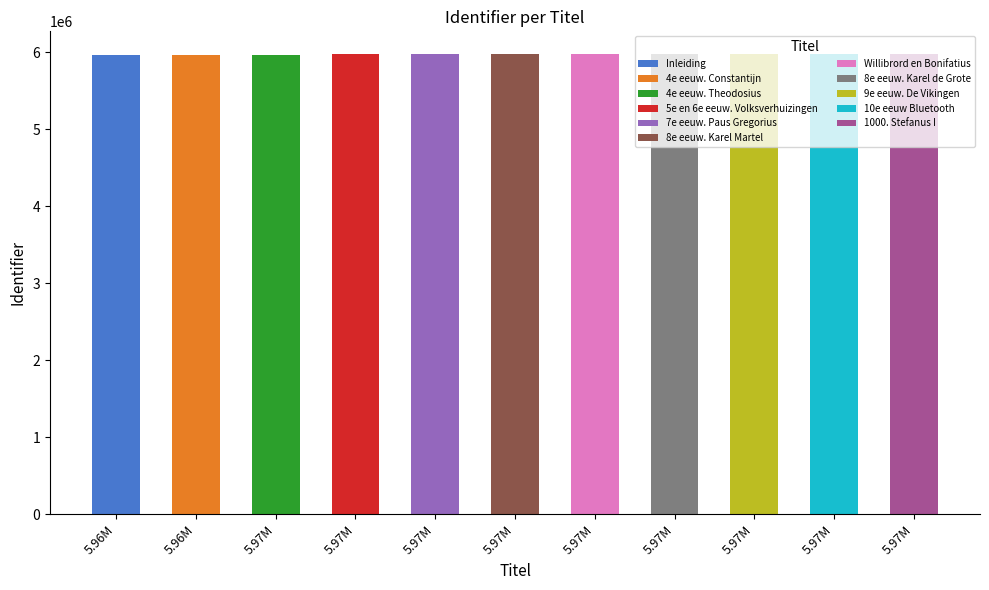

Which category has the highest value across all series?

1000. Stefanus I